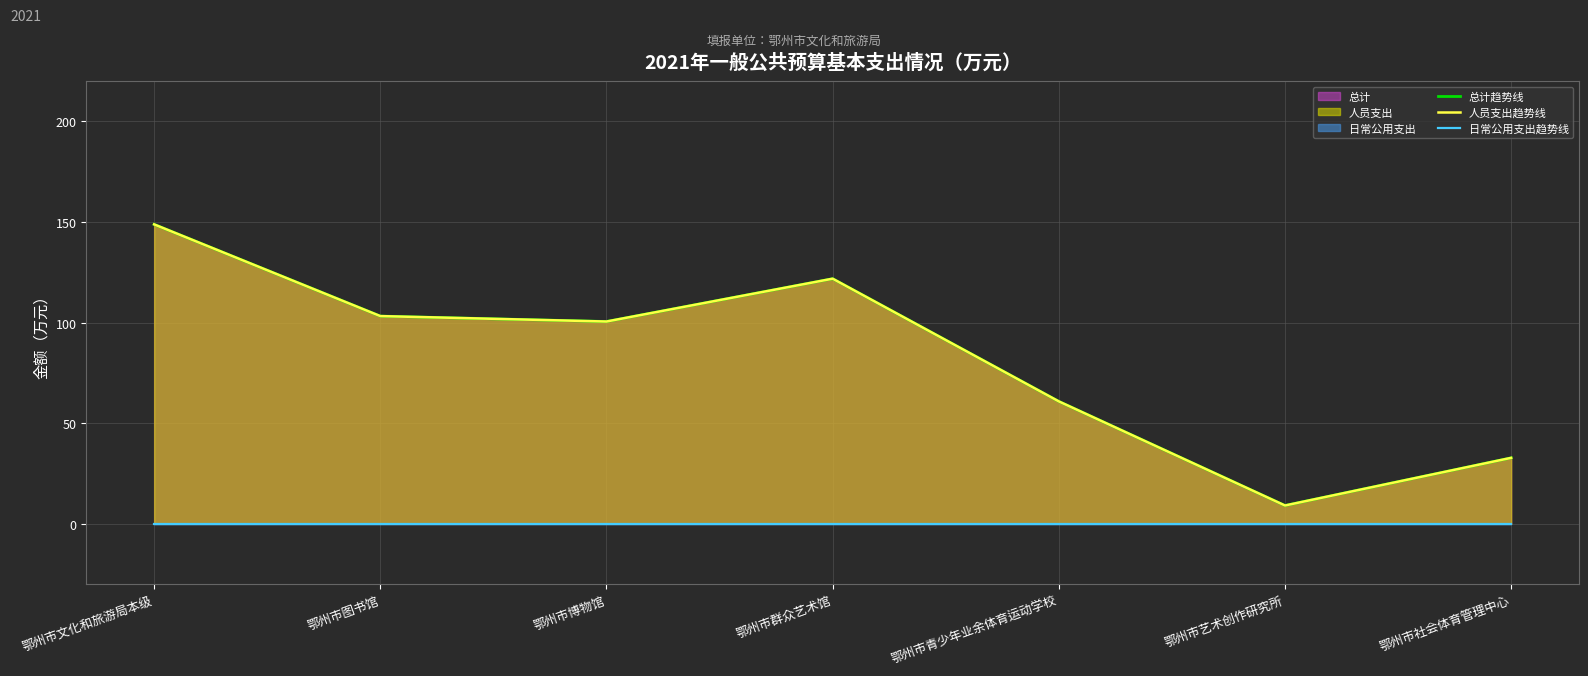

Count the number of categories in the chart.

7